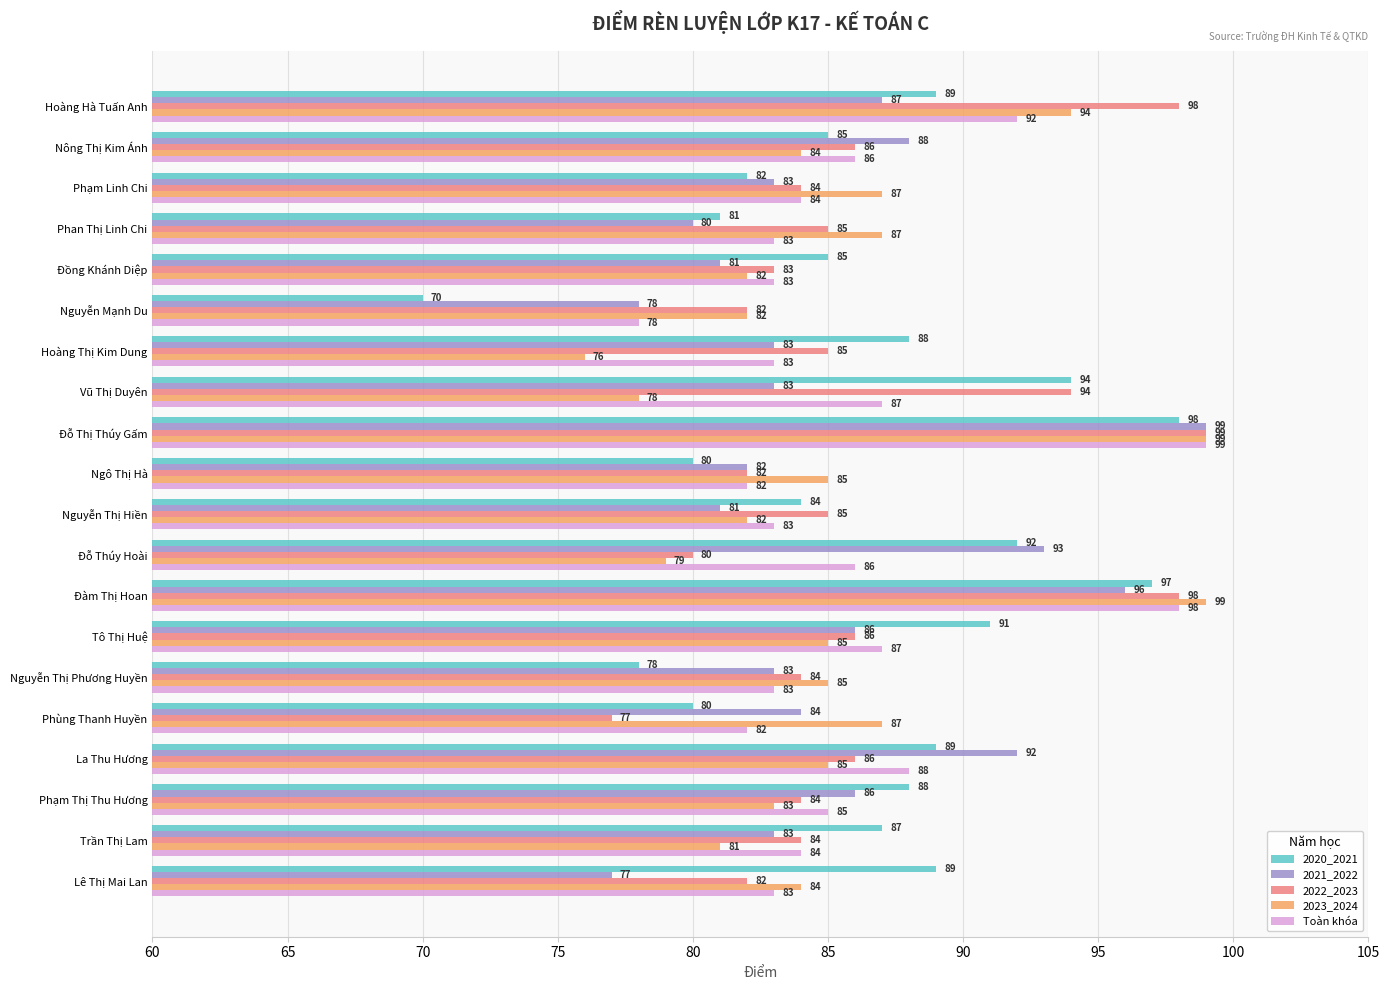

What is the approximate value of 2022_2023 at Phạm Linh Chi, to the nearest 10?

80